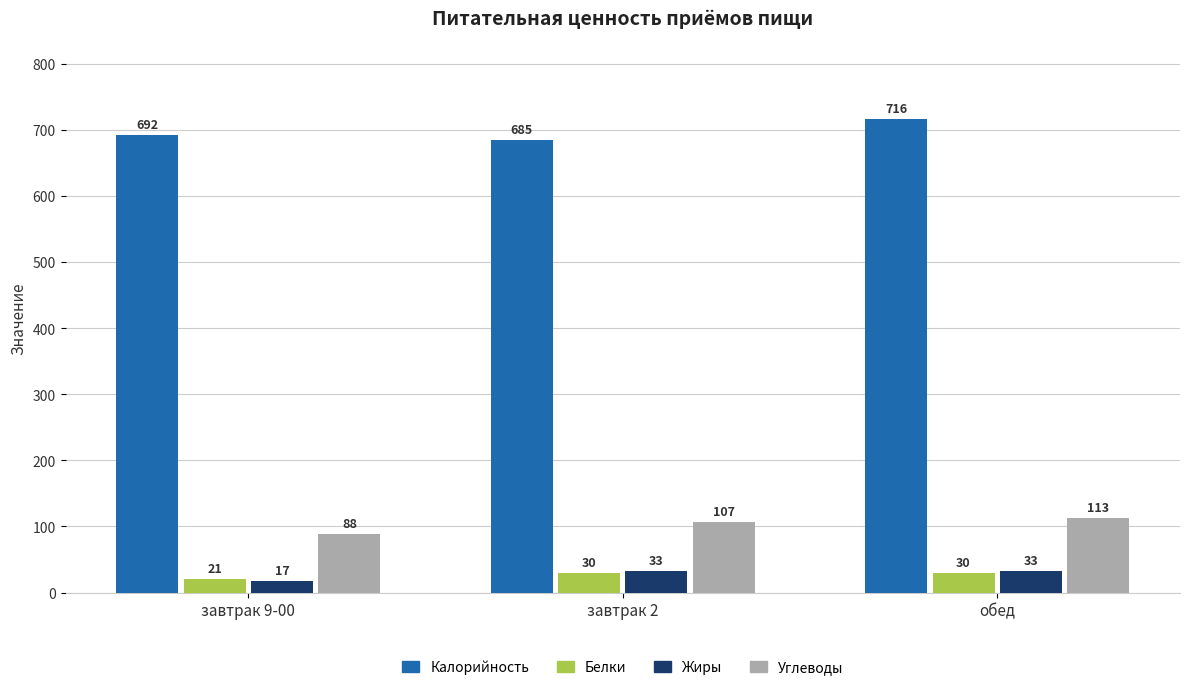

Are the bars grouped side by side (vs. stacked)?

Yes